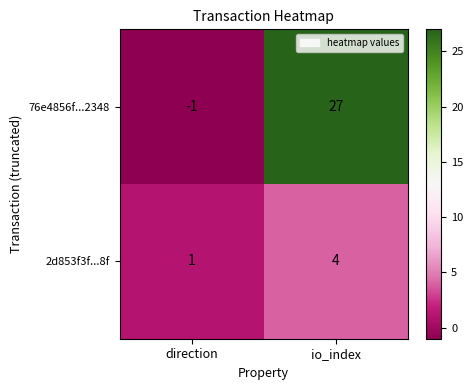

Count the number of data series in this chart.

2